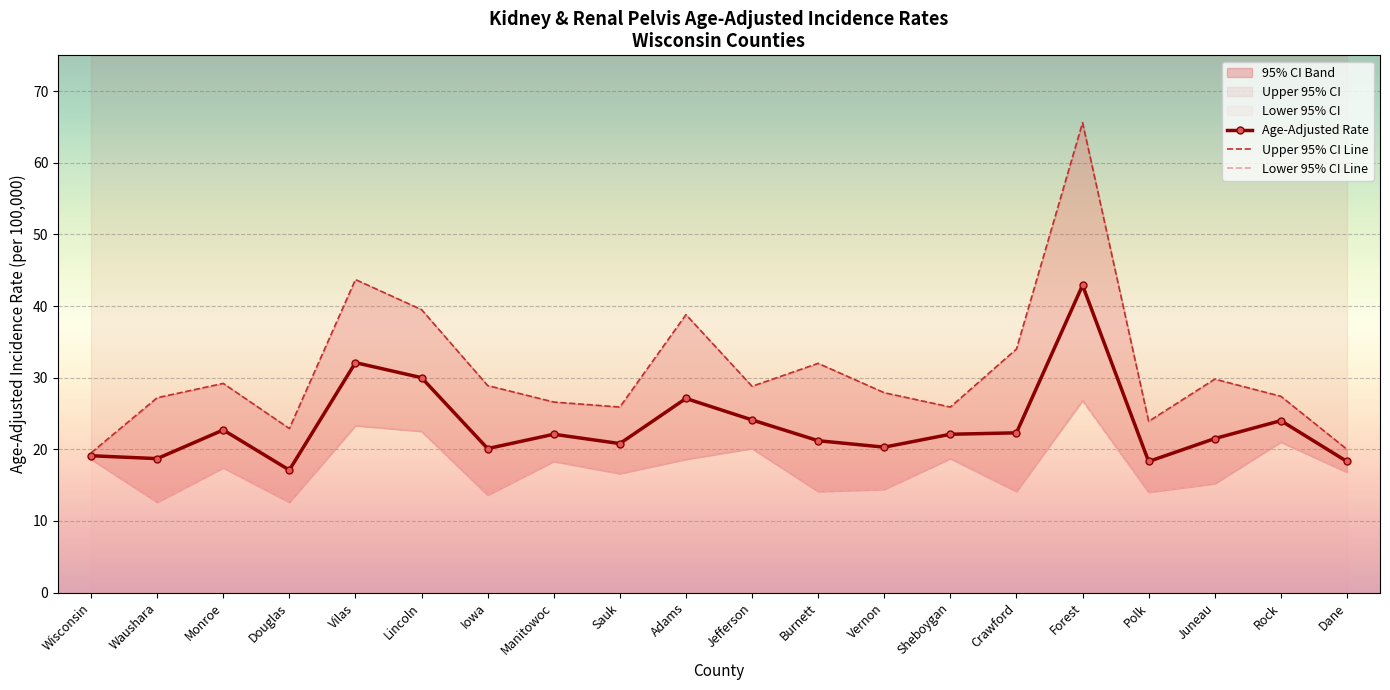

Rank the categories by Age-Adjusted Rate value from lowest to highest.

Douglas, Polk, Dane, Waushara, Wisconsin, Iowa, Vernon, Sauk, Burnett, Juneau, Manitowoc, Sheboygan, Crawford, Monroe, Rock, Jefferson, Adams, Lincoln, Vilas, Forest